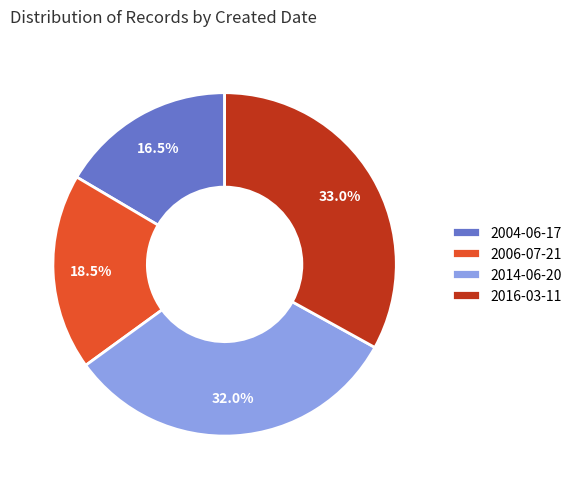

Combined, do 2006-07-21 and 2014-06-20 account for over 50%?

Yes